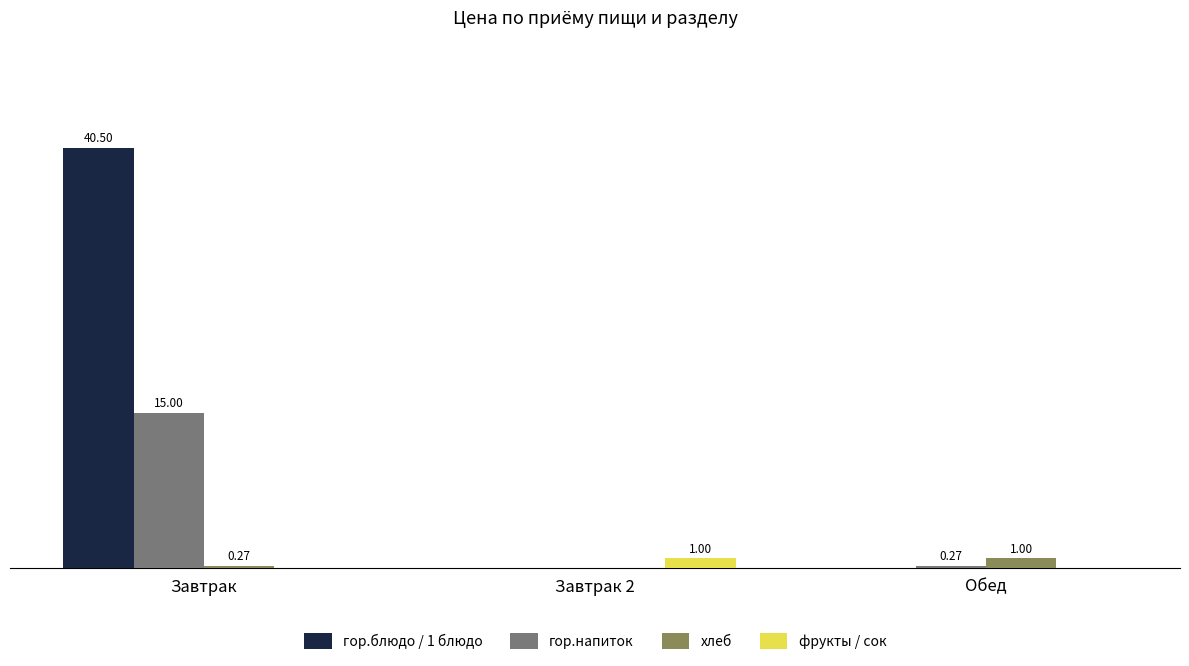

Which series changed the most between Завтрак and Обед?

гор.блюдо / 1 блюдо